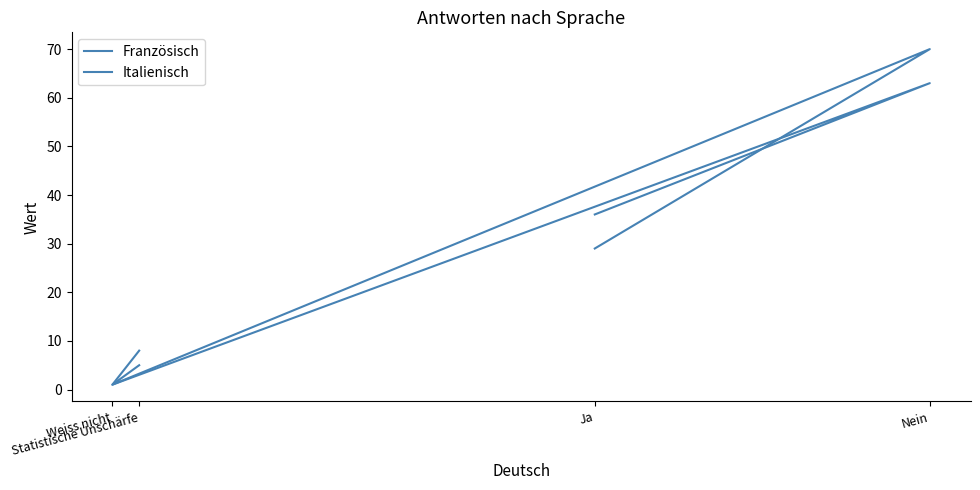

How many intersections are there between Französisch and Italienisch?

1